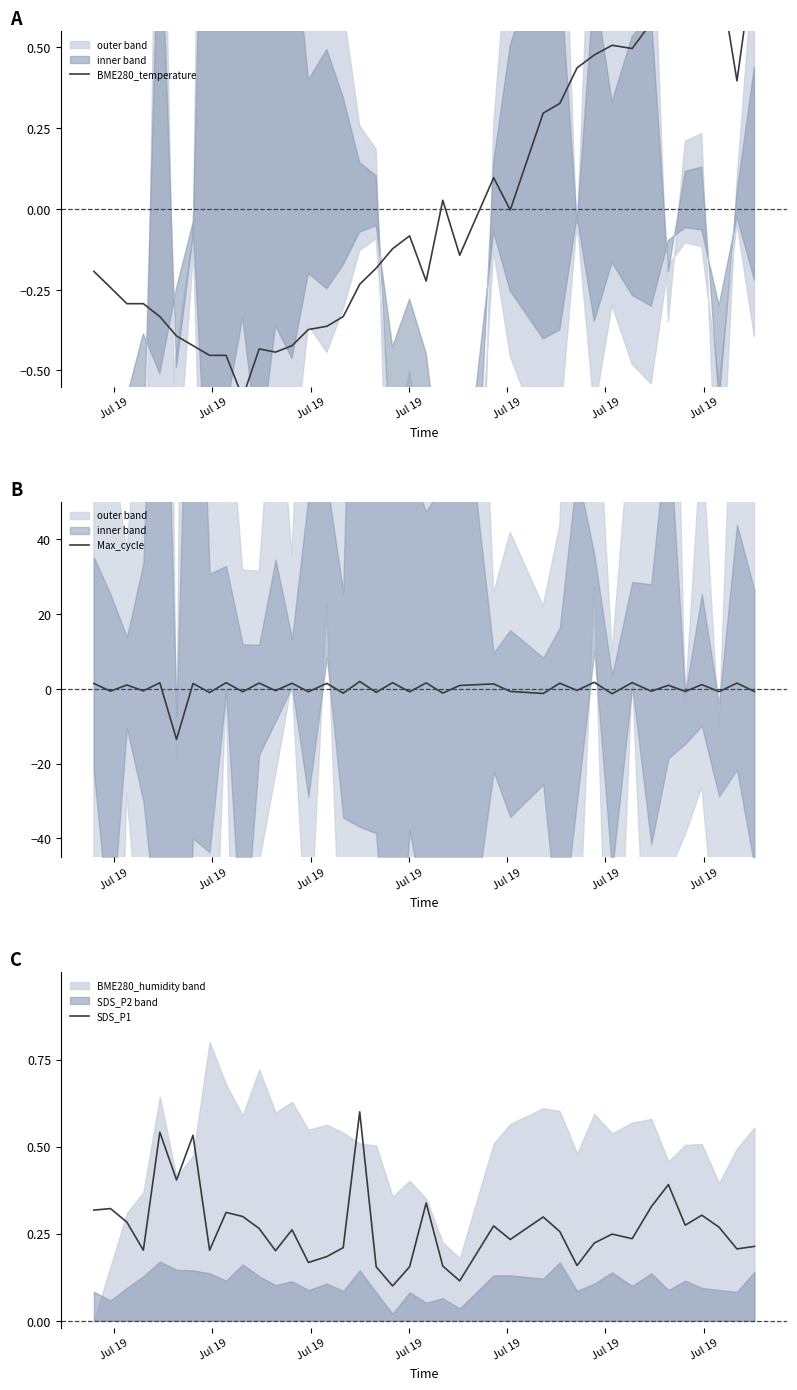

What is the maximum value for Max_cycle?

2.0